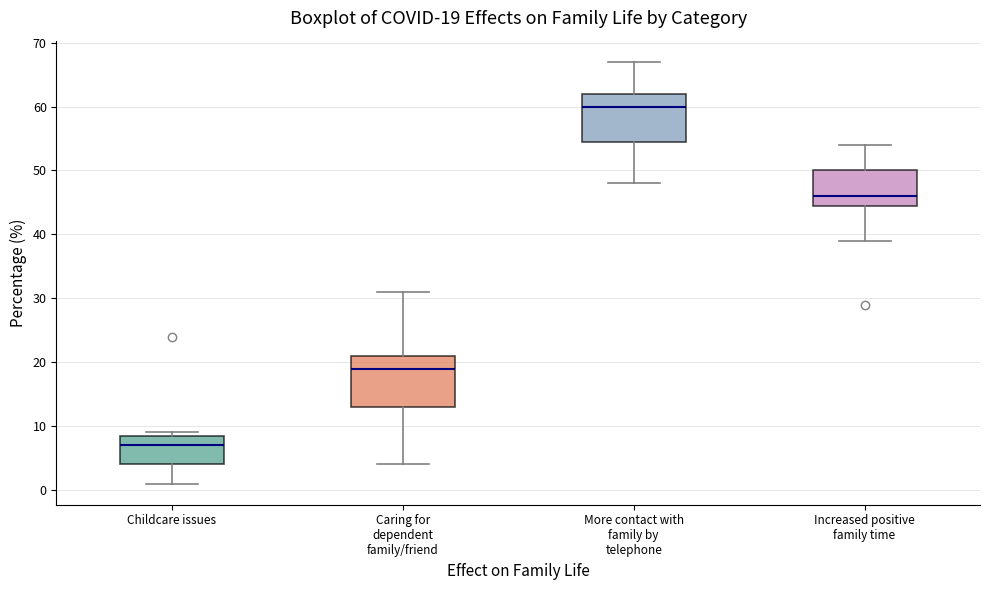

Which box's median line is the lowest?

Childcare issues